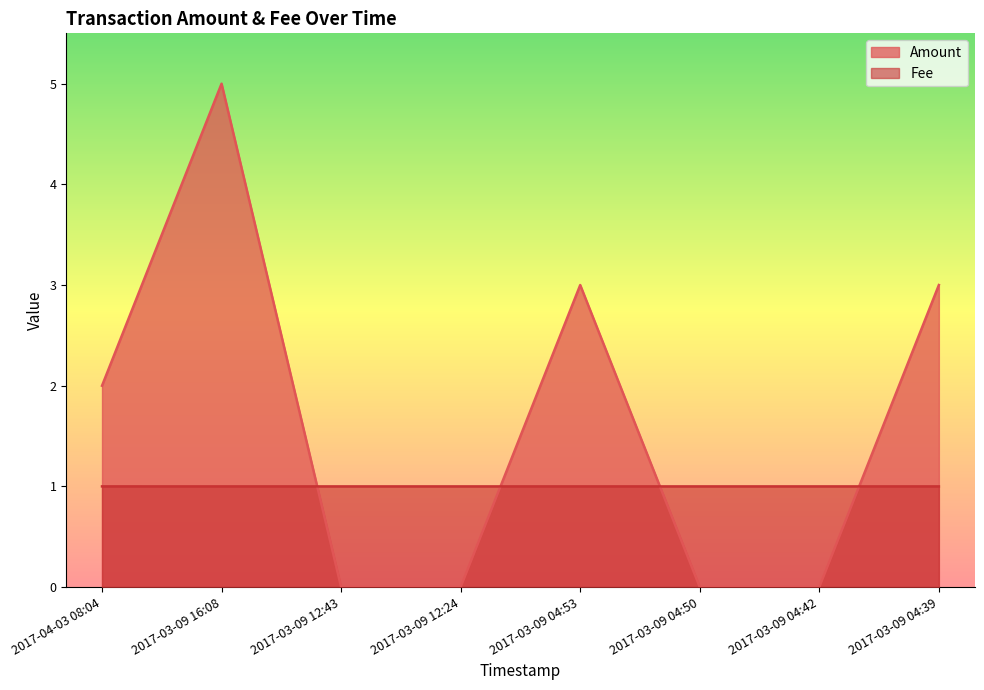

Reading left to right, list all the values displayed in this chart.

Amount: 2.0	5.0	0.0	0.0	3.0	0.0	0.0	3.0
Fee: 1.0	1.0	1.0	1.0	1.0	1.0	1.0	1.0